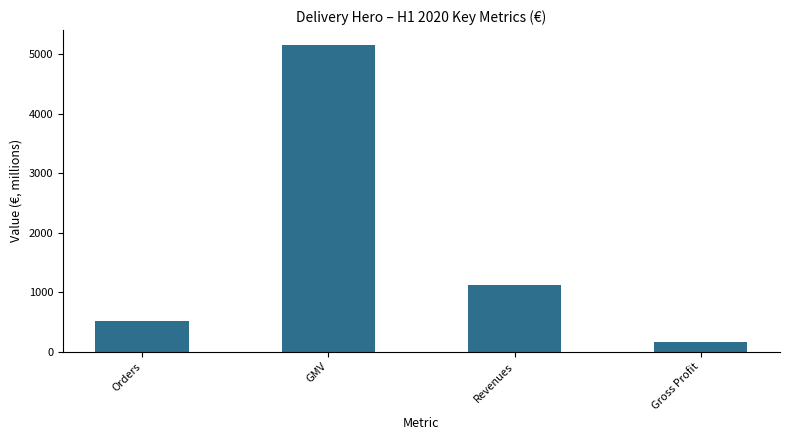

Are the bars grouped side by side (vs. stacked)?

No